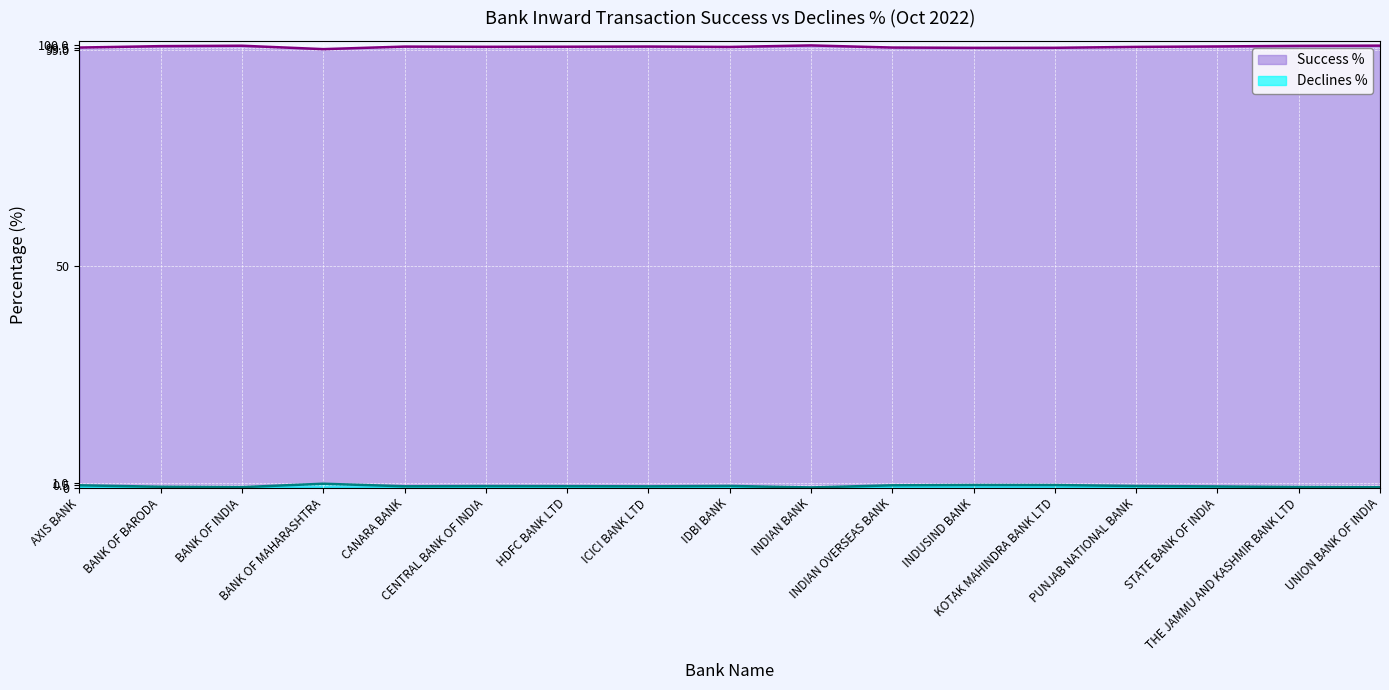

Which has a higher value, INDUSIND BANK or KOTAK MAHINDRA BANK LTD?

KOTAK MAHINDRA BANK LTD